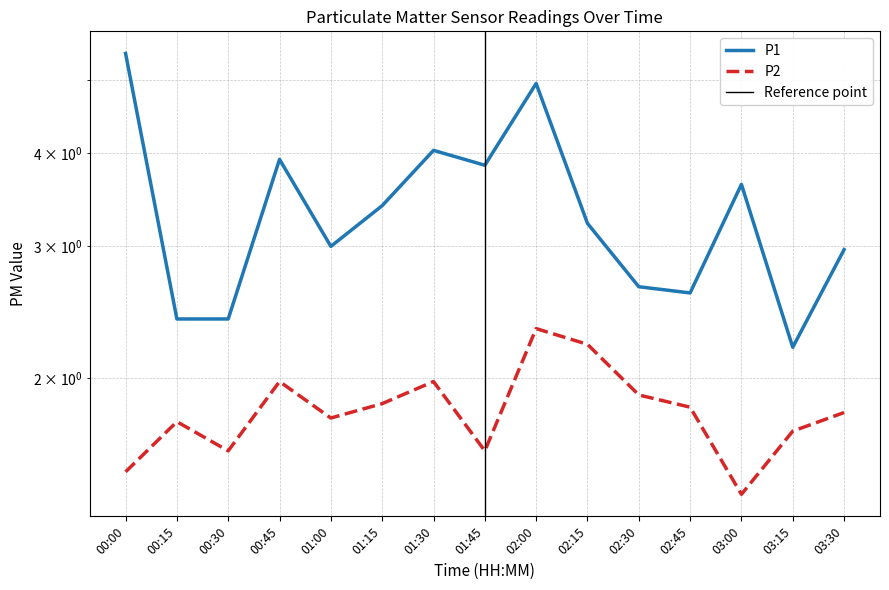

At which label is P2 closest to 1?

03:00